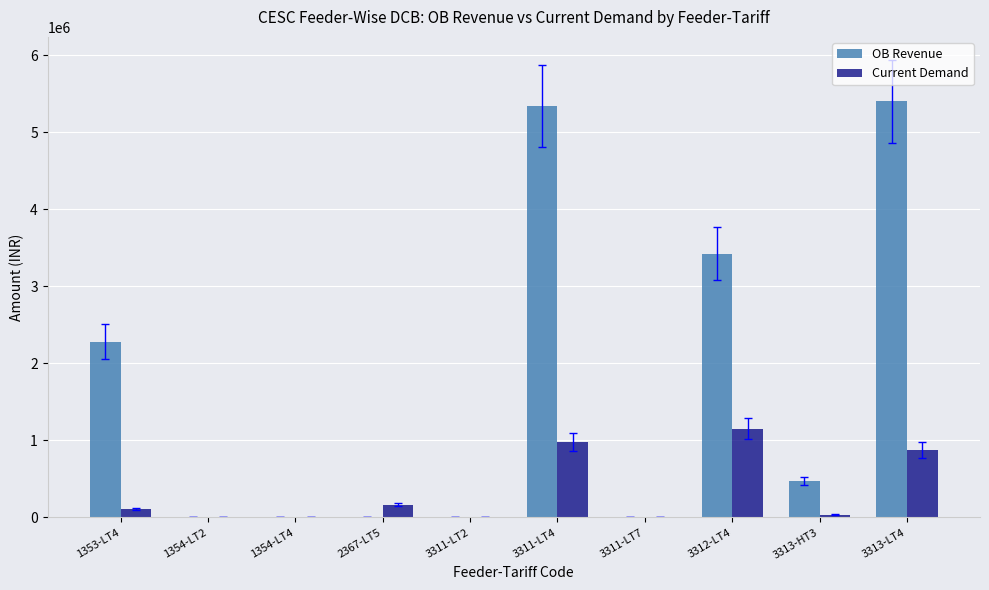

Is it true that OB Revenue equals -2806595.9 at 1354-LT2?

False